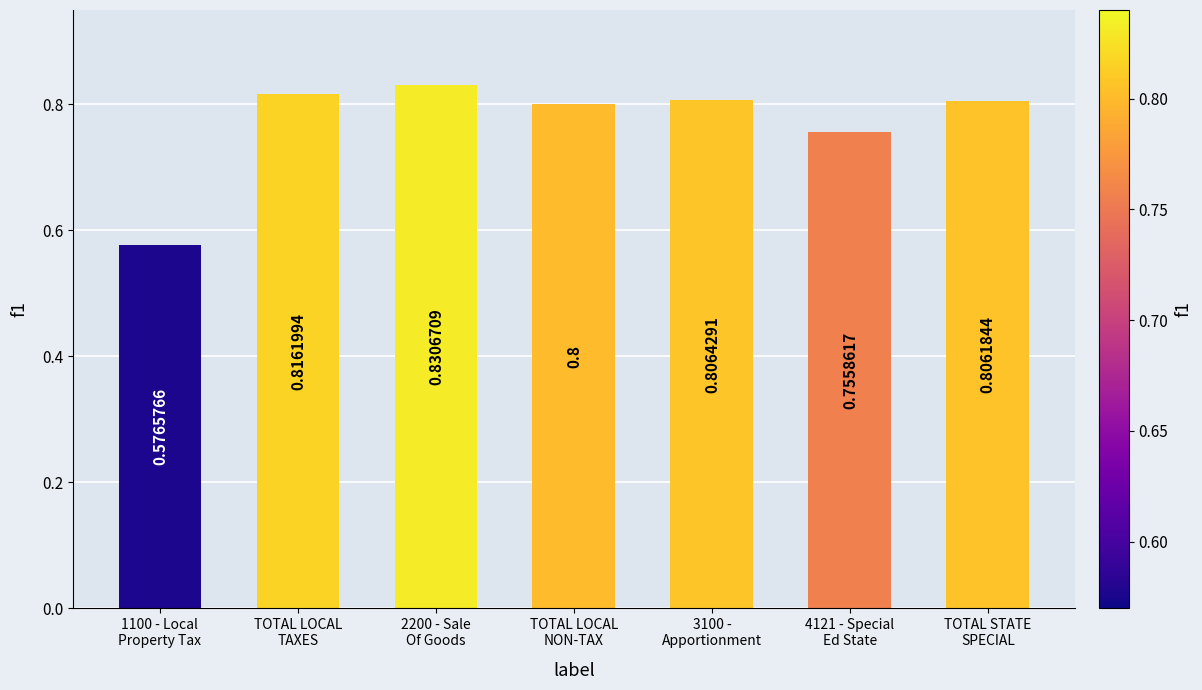

Rank the categories by value from lowest to highest.

1100 - Local
Property Tax, 4121 - Special
Ed State, TOTAL LOCAL
NON-TAX, TOTAL STATE
SPECIAL, 3100 -
Apportionment, TOTAL LOCAL
TAXES, 2200 - Sale
Of Goods